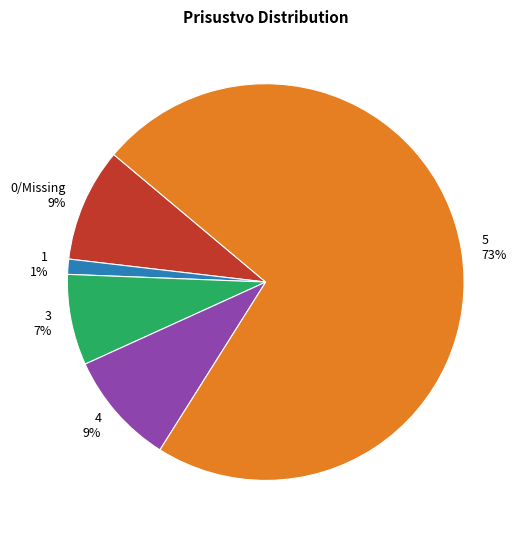

Which has a higher value, 5 73% or 3 7%?

5 73%